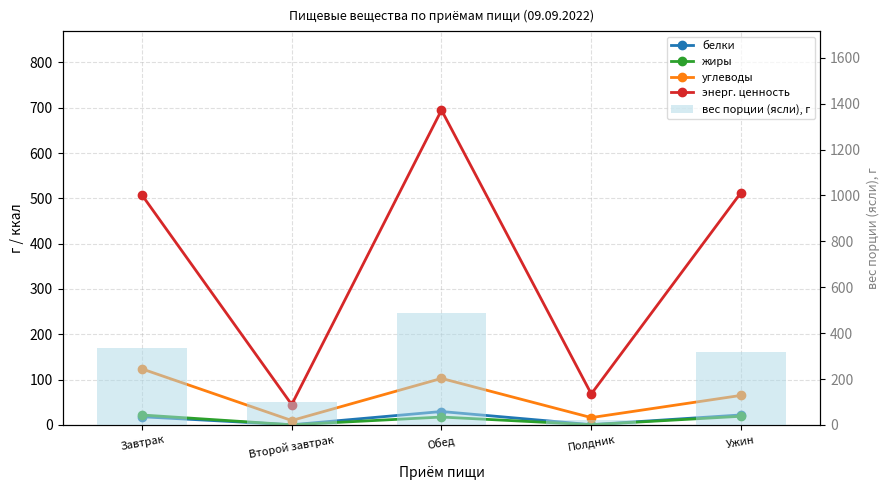

At which category is the sum across all series the highest?

Обед